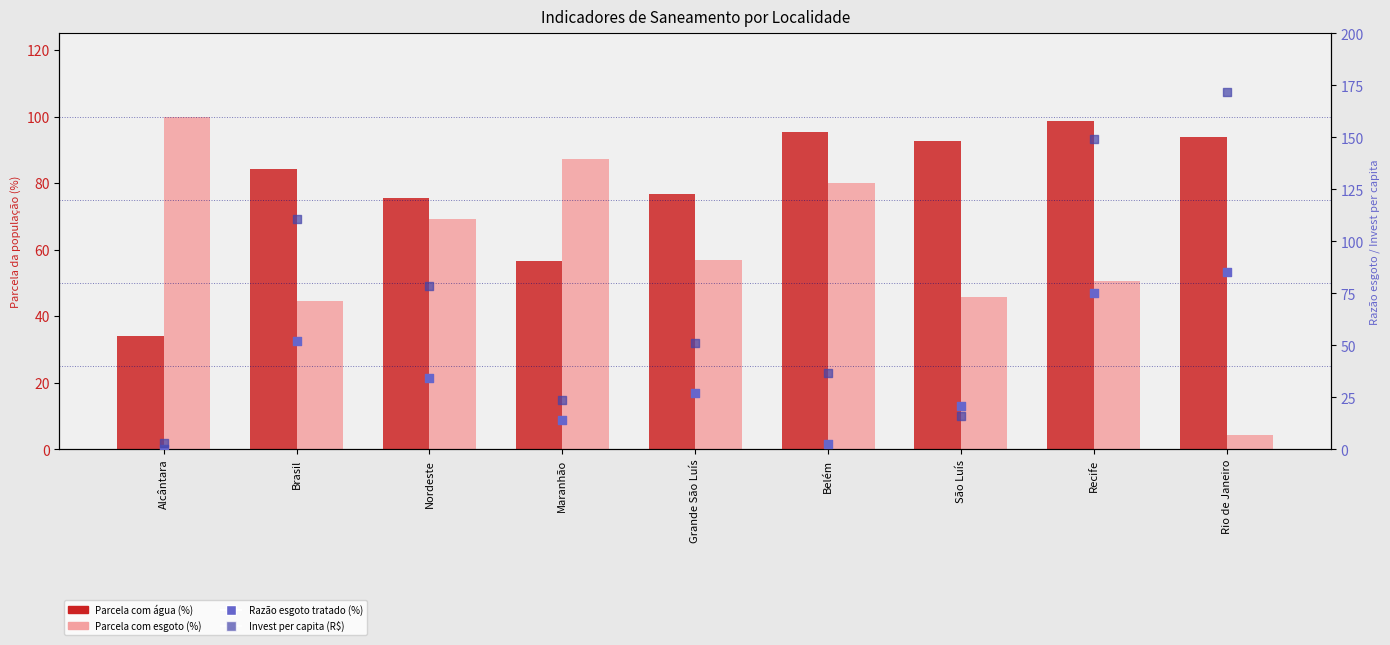

At how many categories does at least one series exceed 14?

9